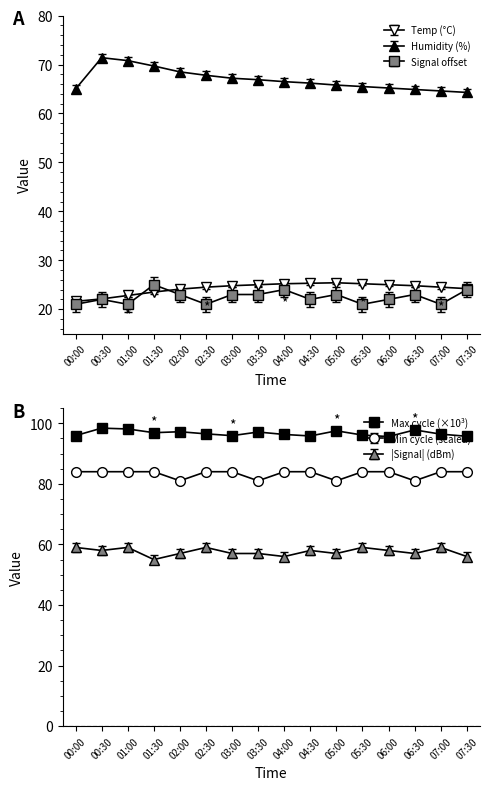

Where is Min_cycle nearest to the value 82?

02:00